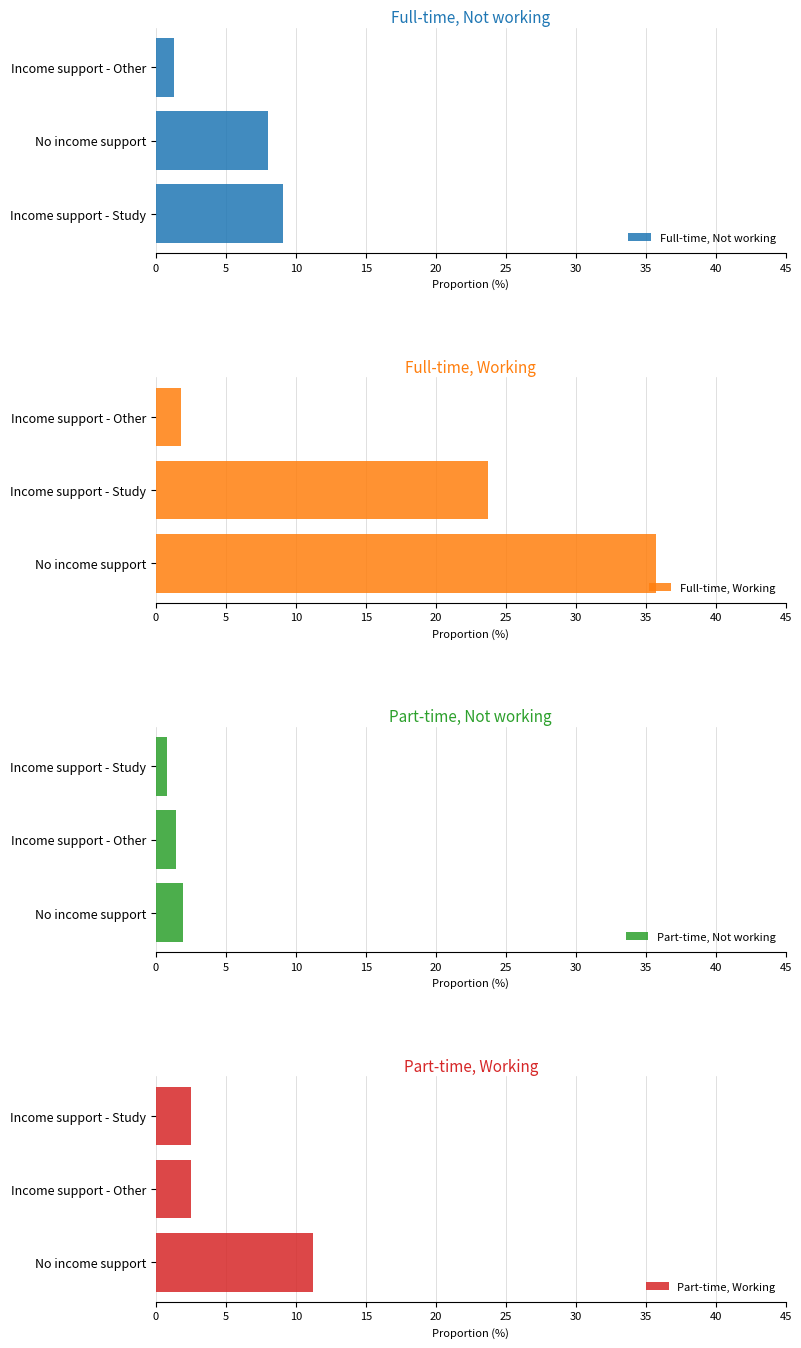

What value does the Full-time, Not working series have at Income support - Other?

1.3